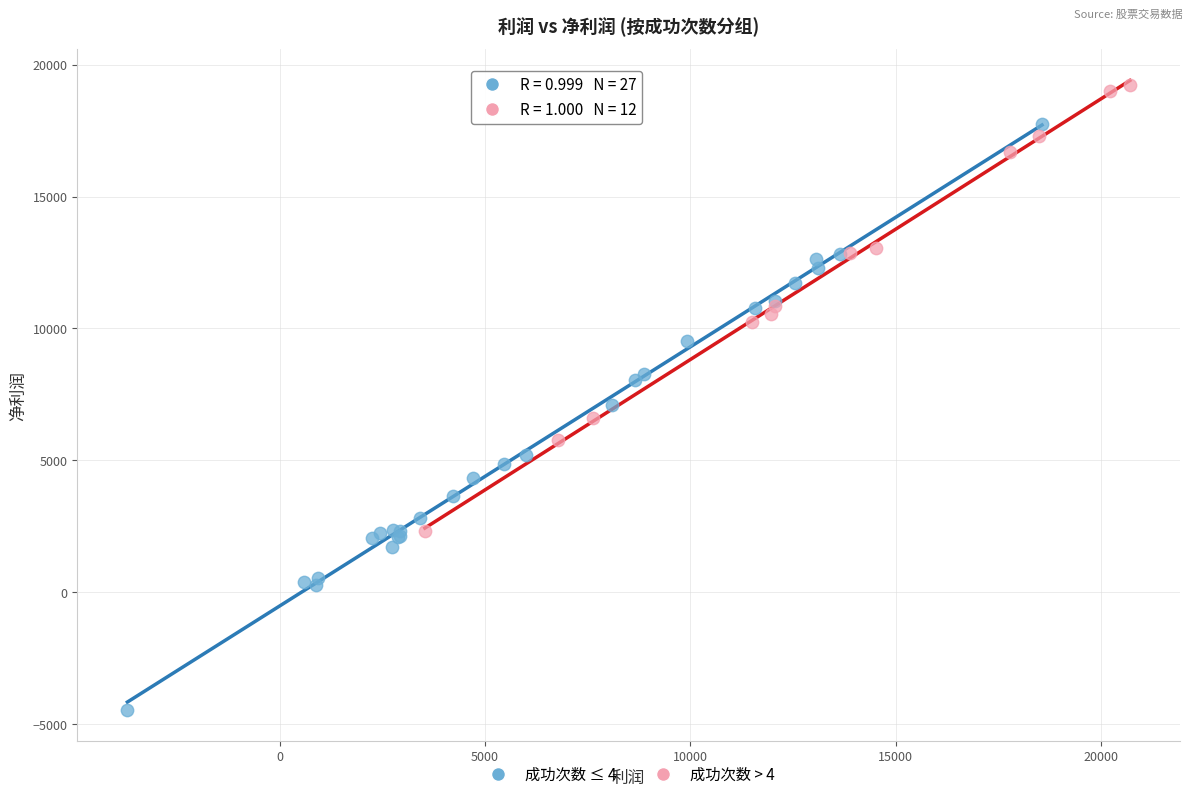

Which series contains the lowest Y value?

成功次数 ≤ 4